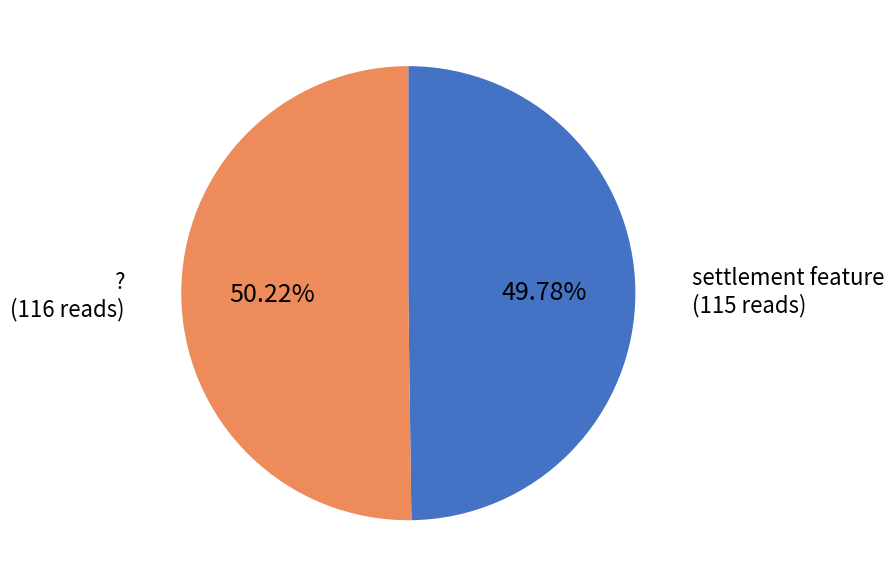

What is the ratio of the value at ? to the value at settlement feature?

1.0